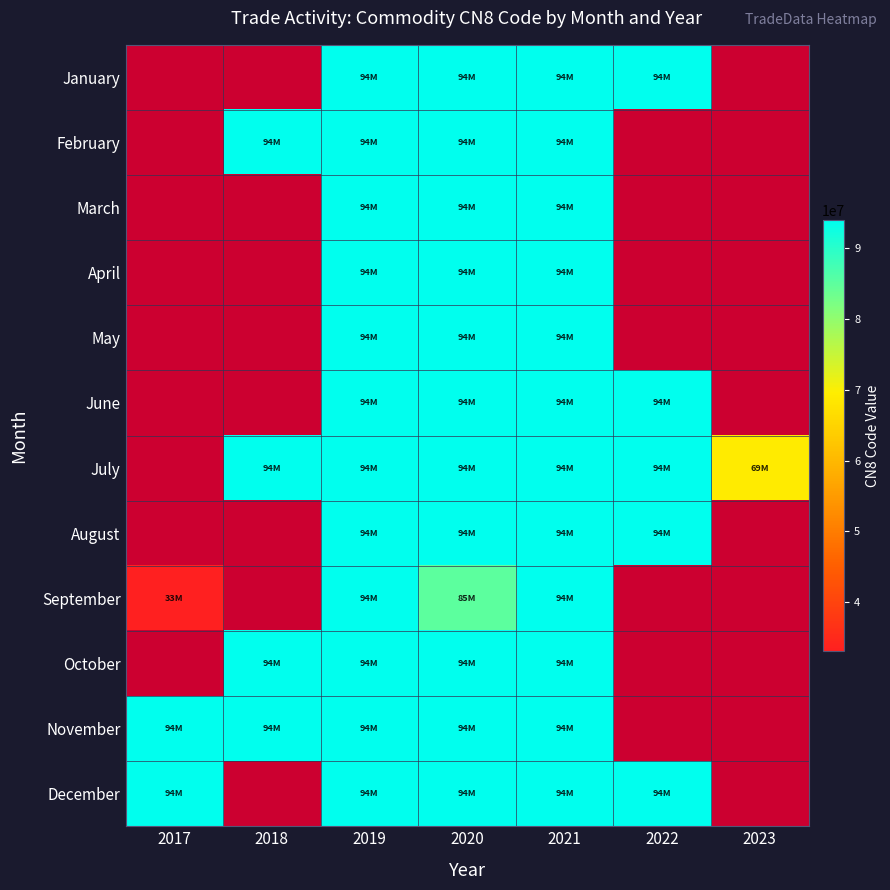

At which category does the chart reach its peak across all series?

2019